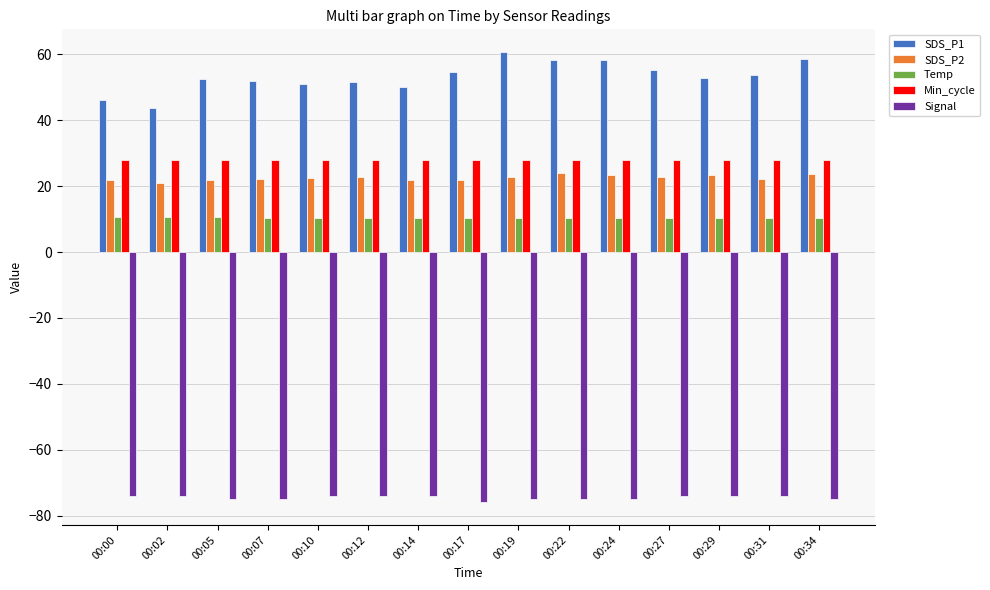

Is the value of SDS_P2 at 00:10 greater than the value of SDS_P1 at 00:31?

No